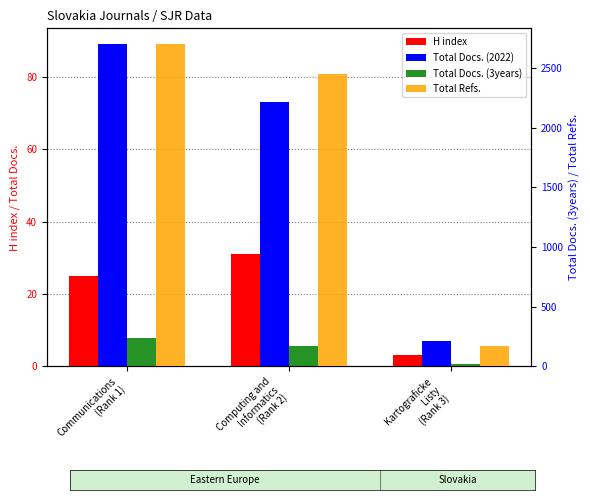

Which category has the lowest value in the H index series?

Kartograficke
Listy
(Rank 3)